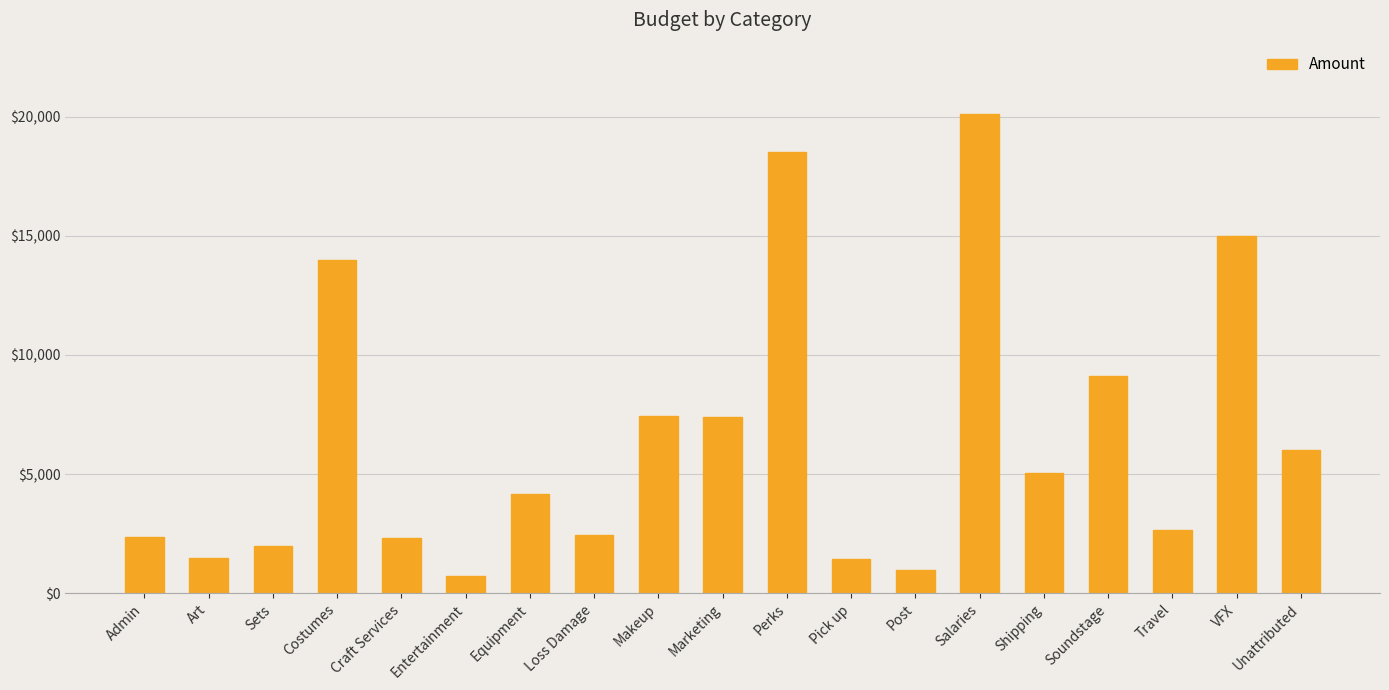

What is the label of the 15th bar from the left?

Shipping